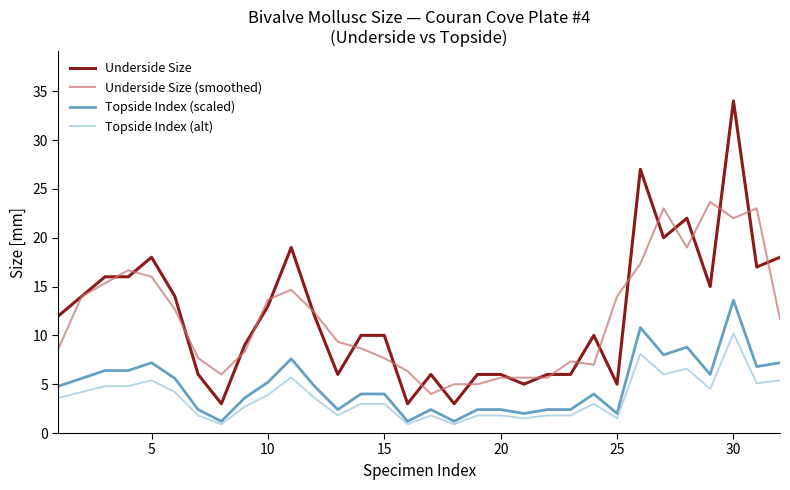

What is the greatest value displayed?

34.0